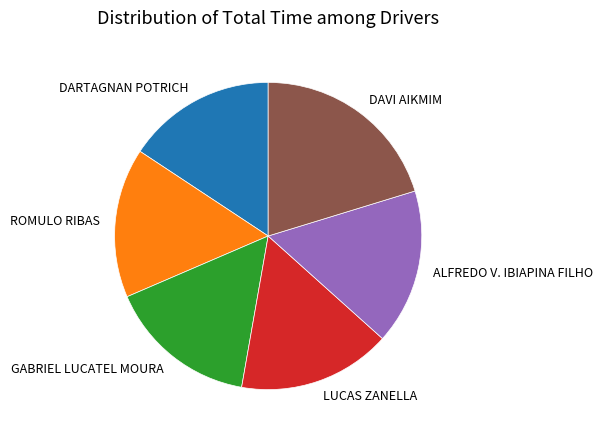

Which category has the biggest portion of the pie?

DAVI AIKMIM